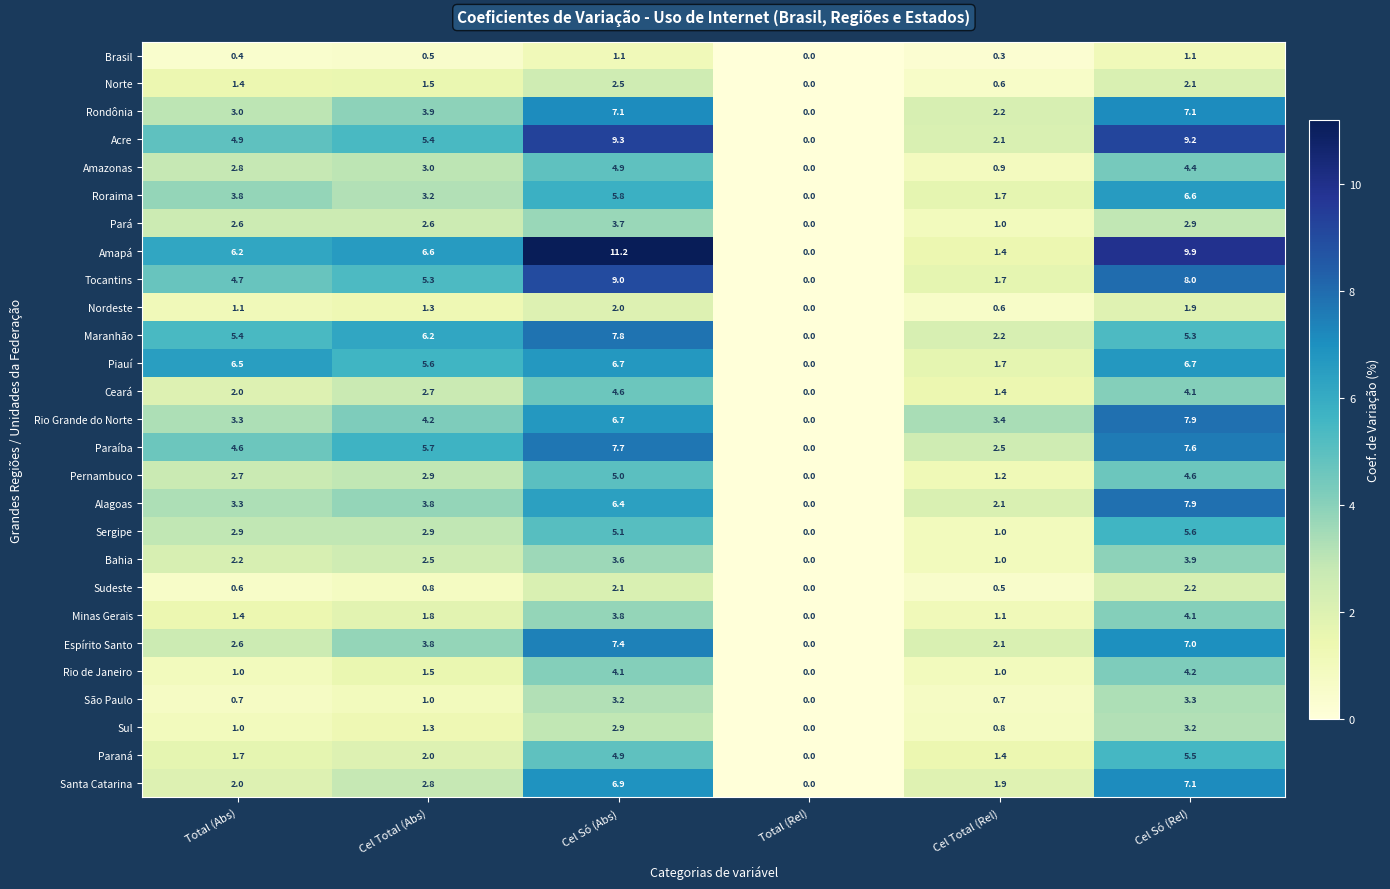

What is the approximate value of Maranhão at Total (Abs)?

5.4